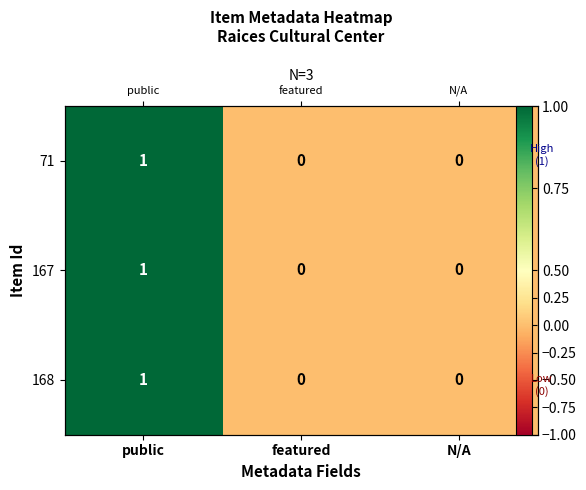

Count the 71 values in the range 0 to 1.

3